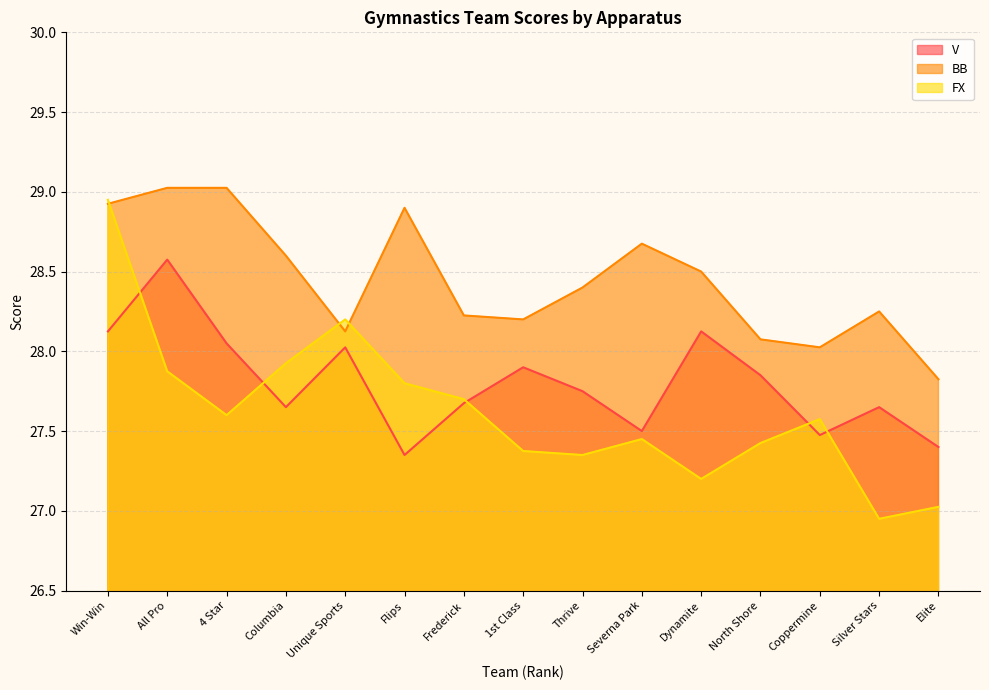

Reading left to right, list all the values displayed in this chart.

V: 28.1	28.6	28.1	27.6	28.0	27.4	27.7	27.9	27.8	27.5	28.1	27.9	27.5	27.6	27.4
BB: 28.9	29.0	29.0	28.6	28.1	28.9	28.2	28.2	28.4	28.7	28.5	28.1	28.0	28.2	27.8
FX: 28.9	27.9	27.6	27.9	28.2	27.8	27.7	27.4	27.4	27.4	27.2	27.4	27.6	26.9	27.0